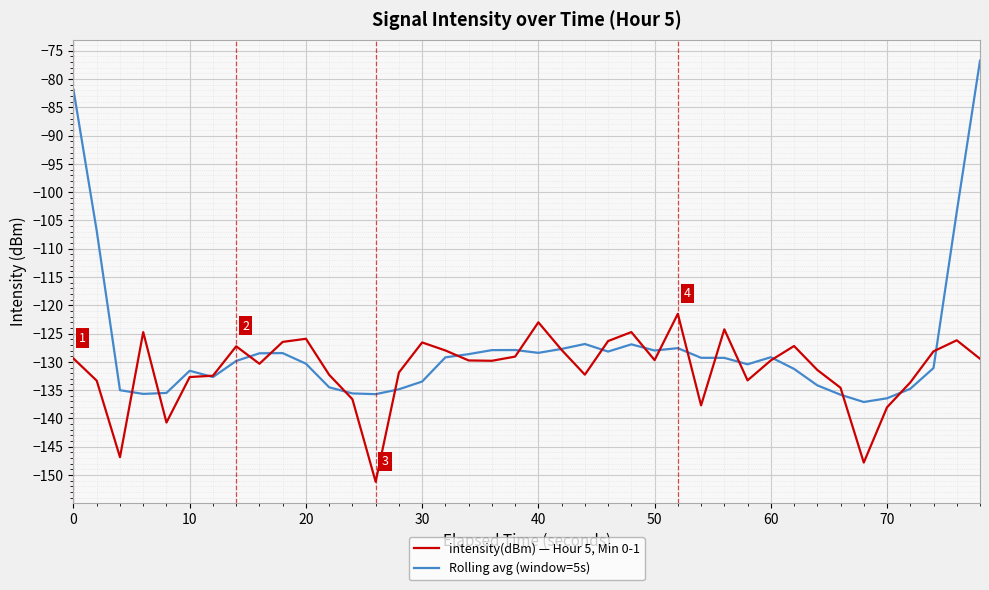

Which series has the widest spread of values?

Rolling avg (window=5s)